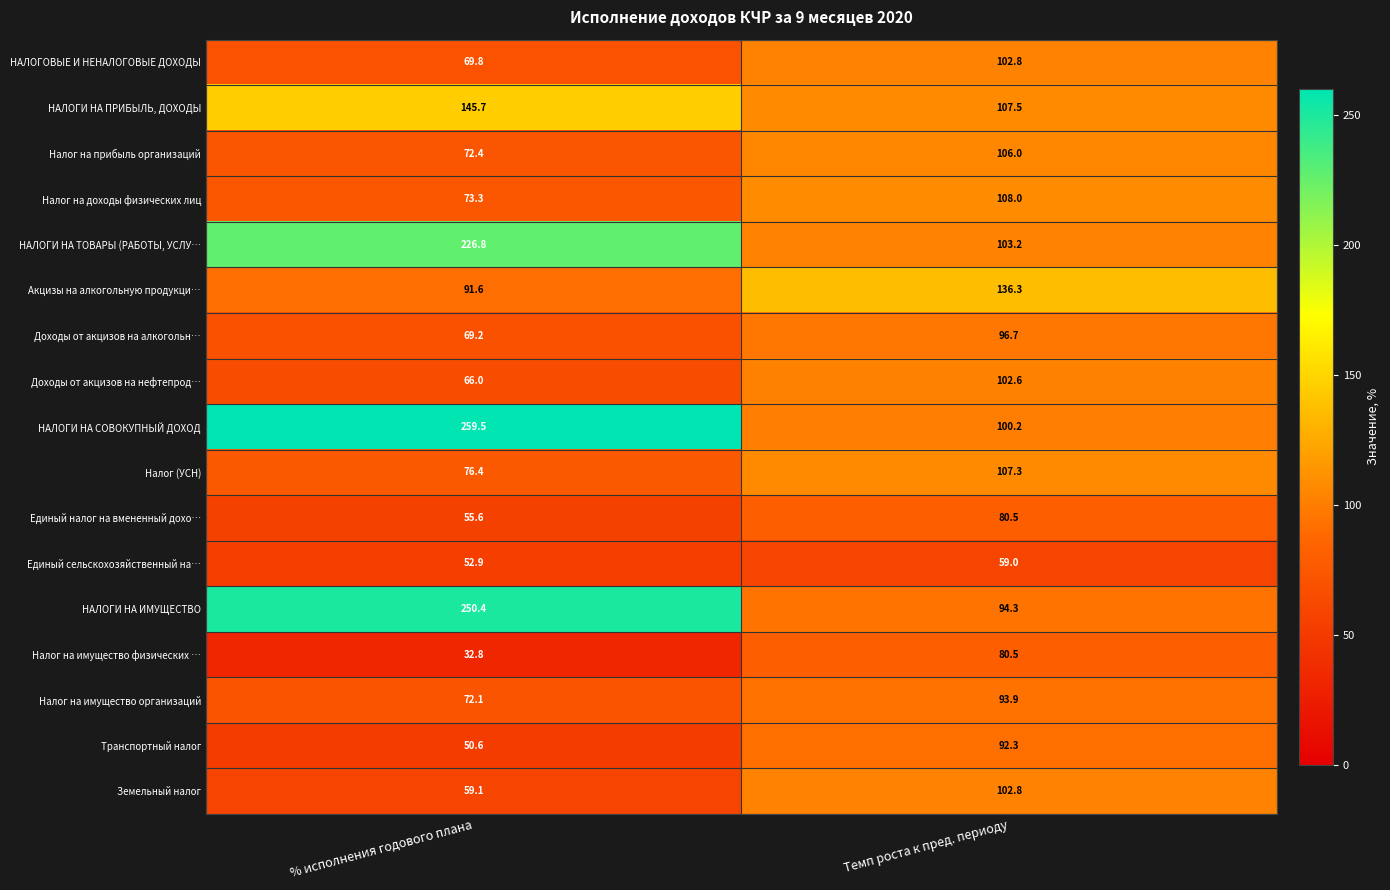

What is the sum of the Земельный налог values at % исполнения годового плана and Темп роста к пред. периоду?

161.9